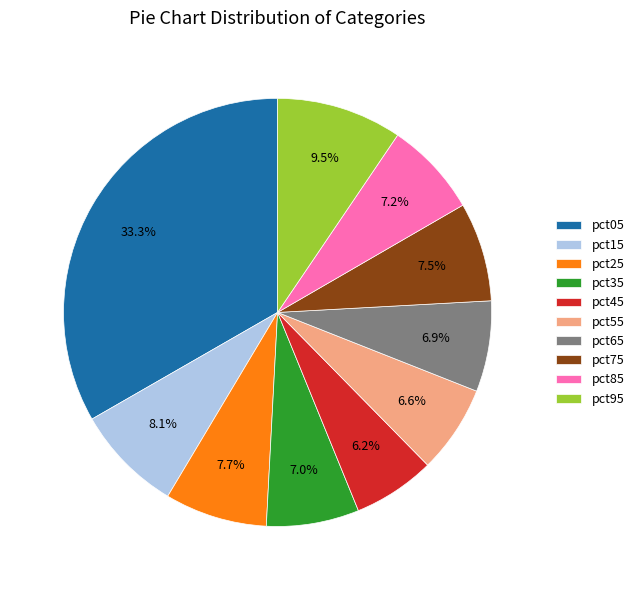

To the nearest percent, what is the difference between the pct25 and pct05 slice percentages?

26%